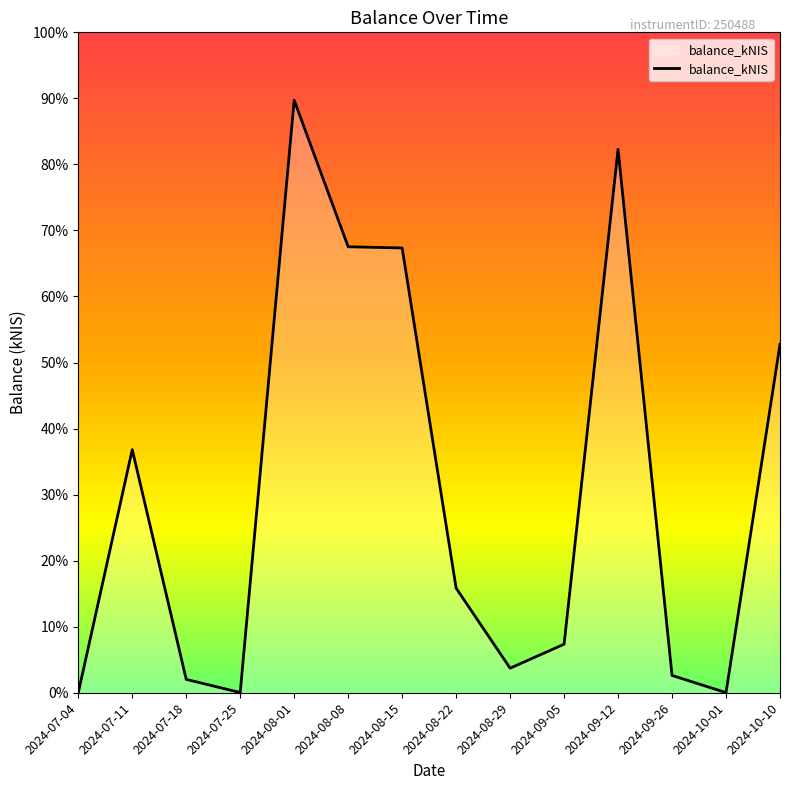

The value at 2024-08-22 is 6.8. True or false?

False